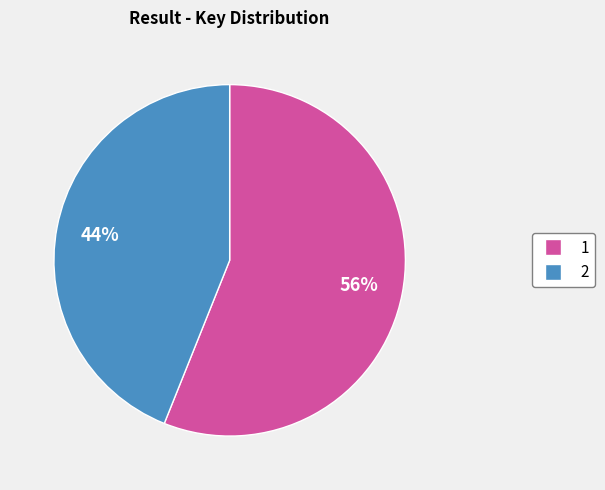

Approximately how many times larger is the value at 1 compared to 2?

1.3